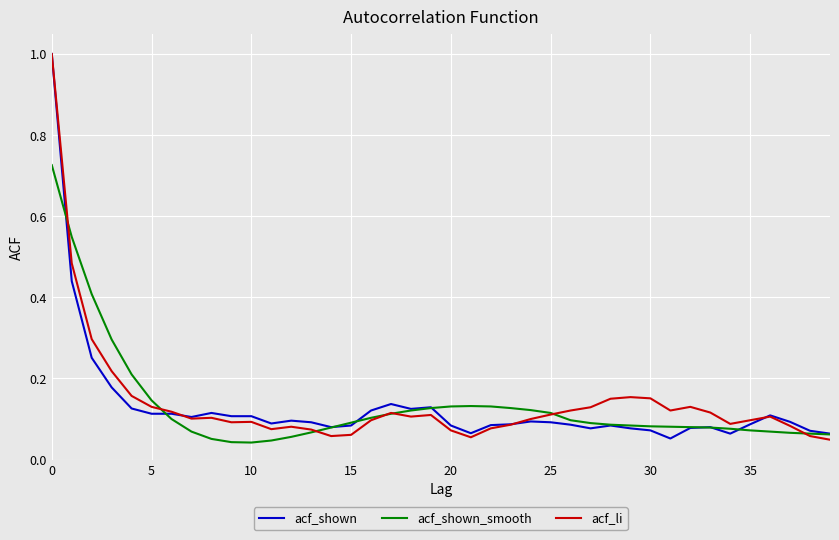

What is the maximum value shown in the chart?

1.0